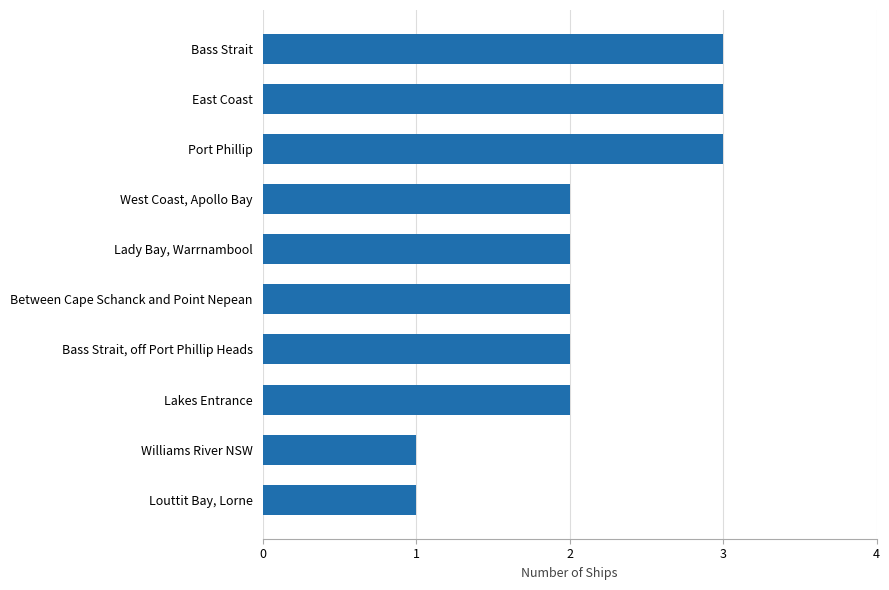

Reading bottom to top, transcribe all the data shown in this chart.

1	1	2	2	2	2	2	3	3	3